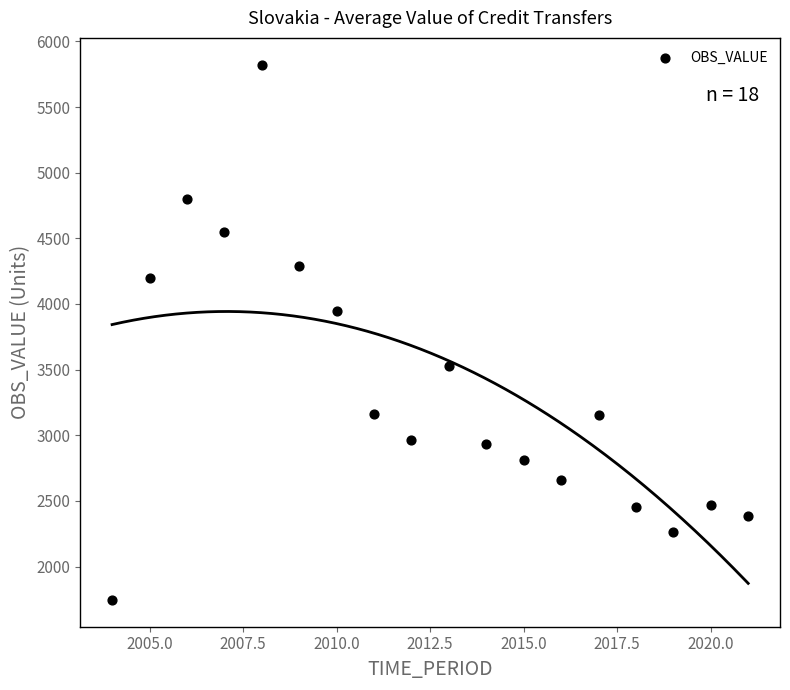

What is the range of X values (max minus min)?

17.0